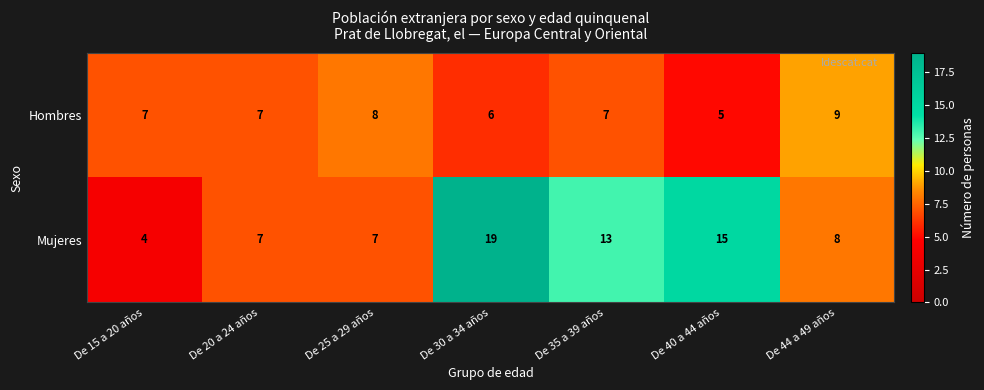

What is the maximum value for Hombres?

9